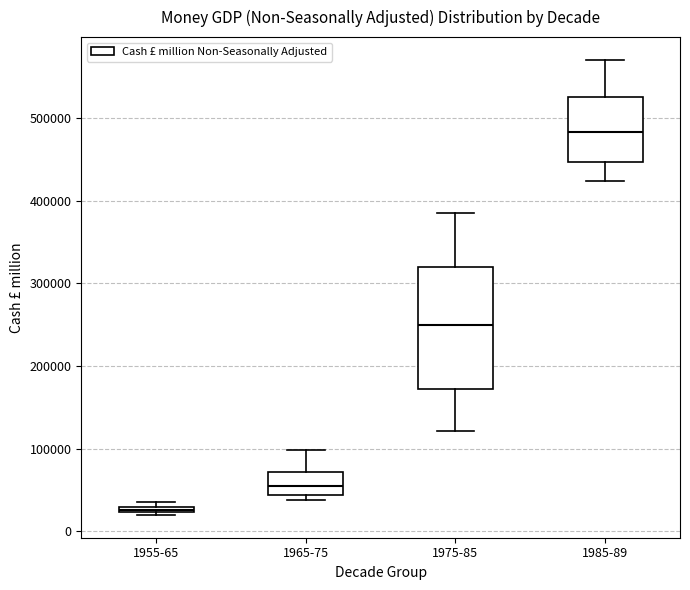

Which box is the tallest, from its lower edge to its upper edge?

1975-85